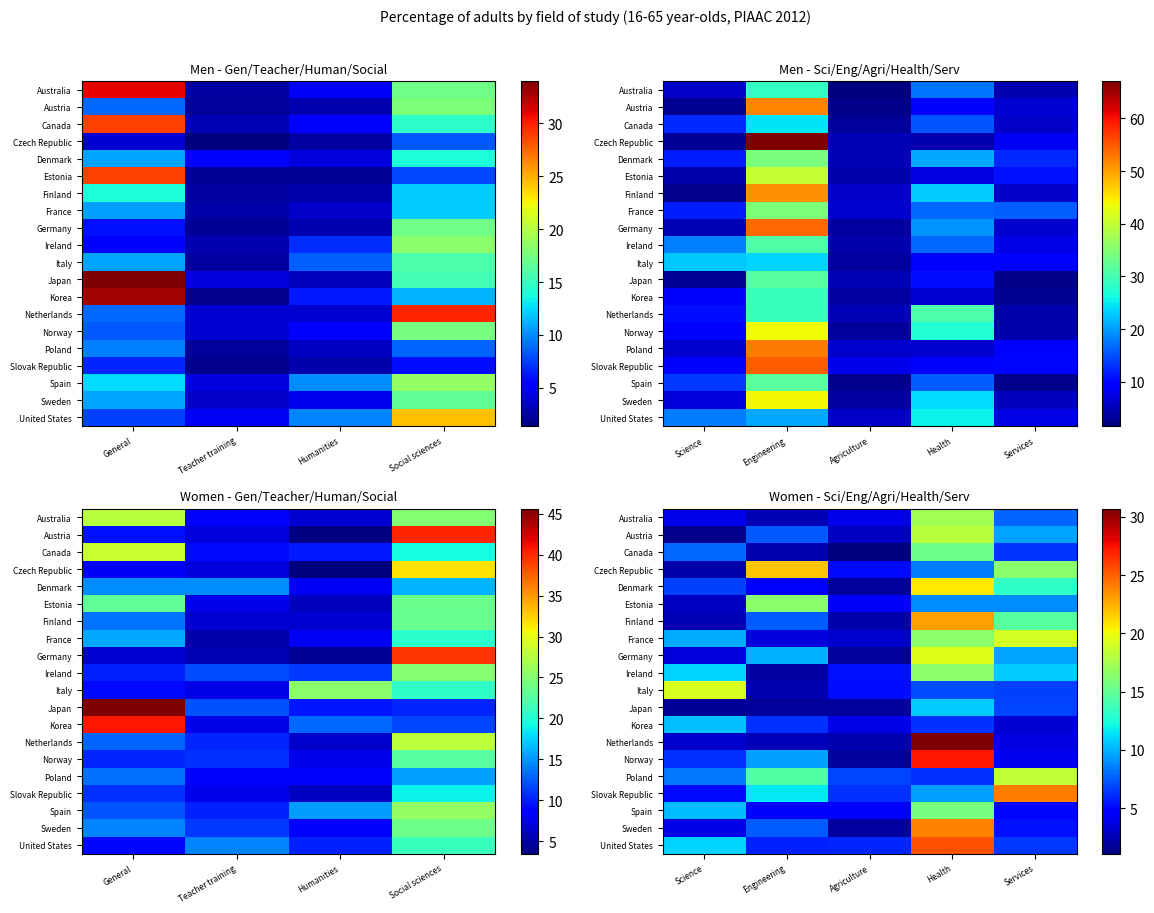

At which label does Australia first exceed 3?

Science